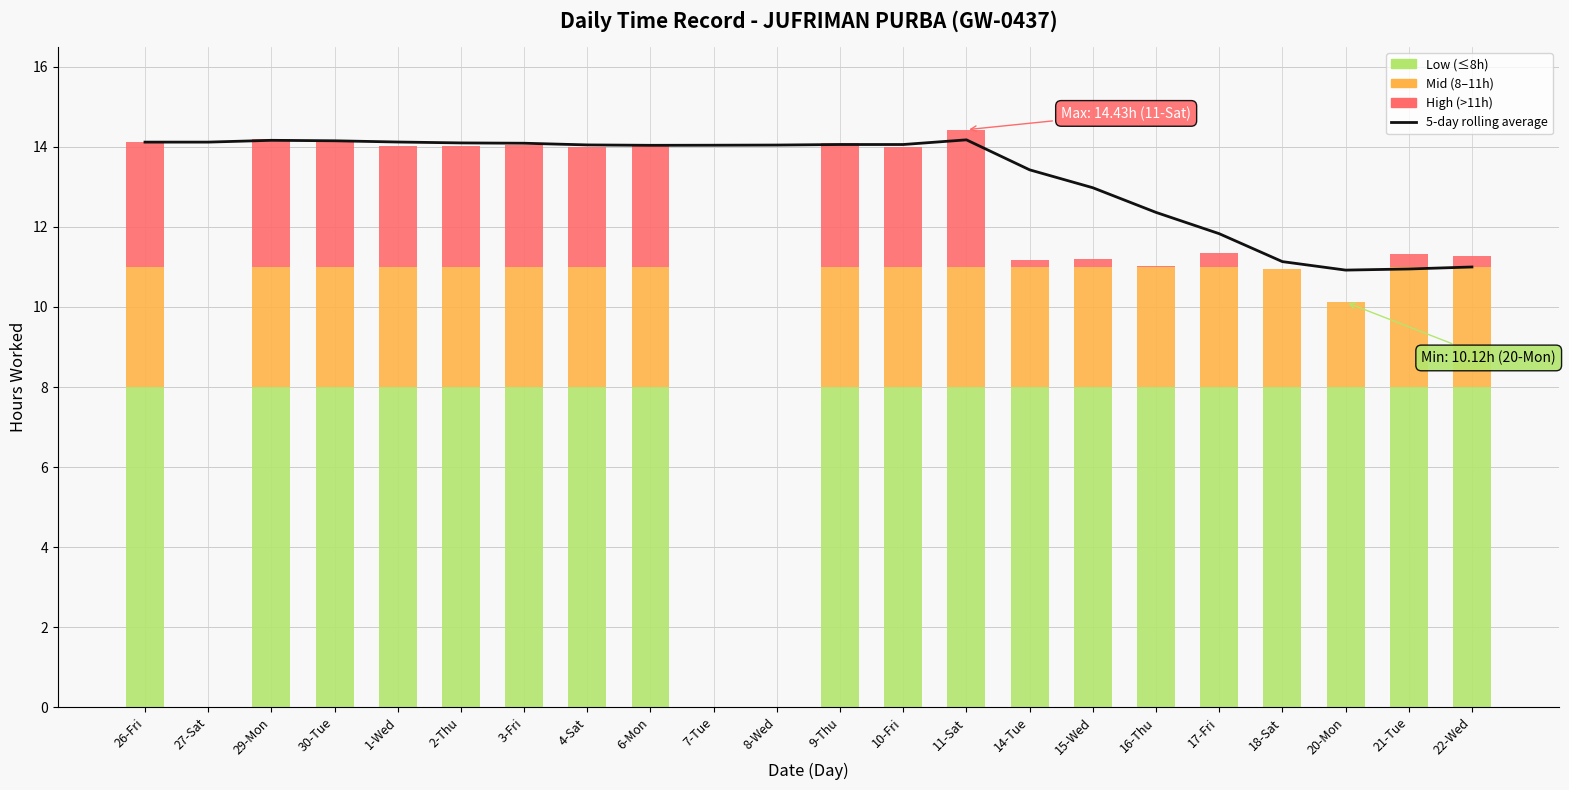

What is the maximum value shown in the chart?

14.2